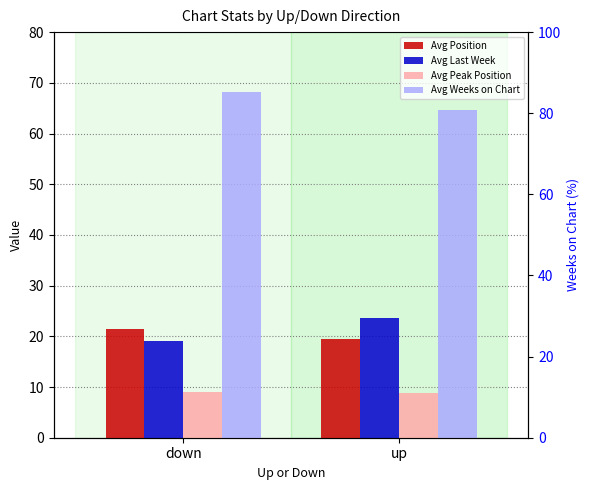

Which series has the largest range (max minus min)?

Avg Last Week